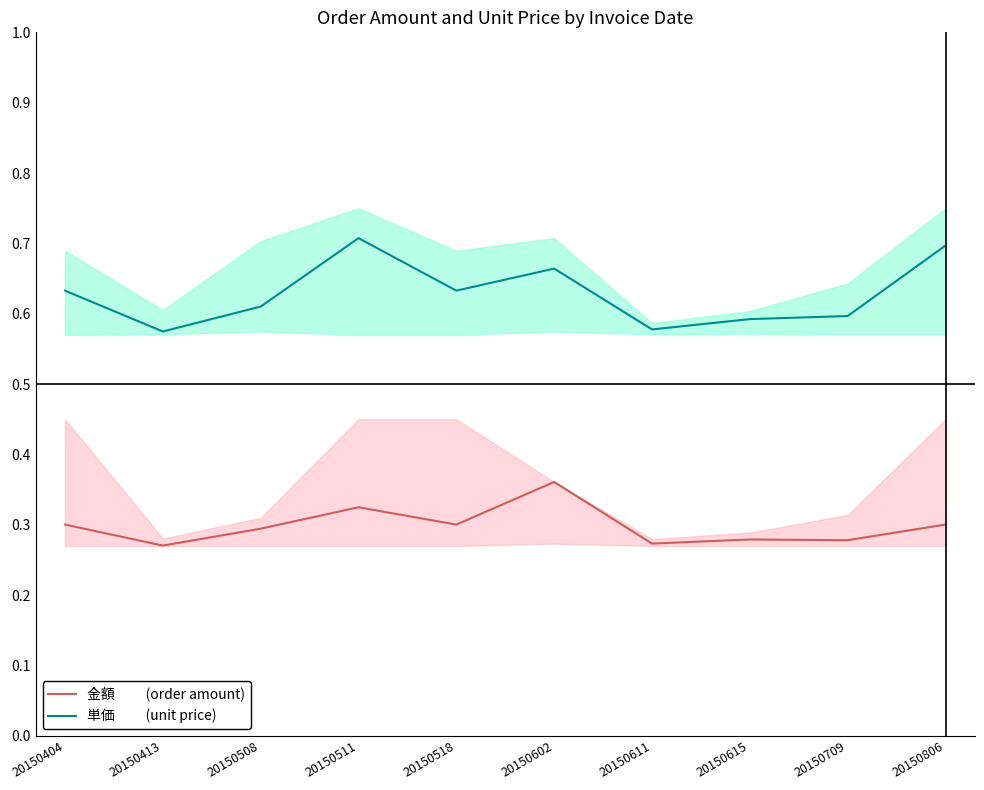

Reading left to right, what are all the values shown in this chart?

金額　　 (order amount): 0.6	0.6	0.6	0.7	0.6	0.7	0.6	0.6	0.6	0.7
単価　　 (unit price): 0.3	0.3	0.3	0.3	0.3	0.4	0.3	0.3	0.3	0.3